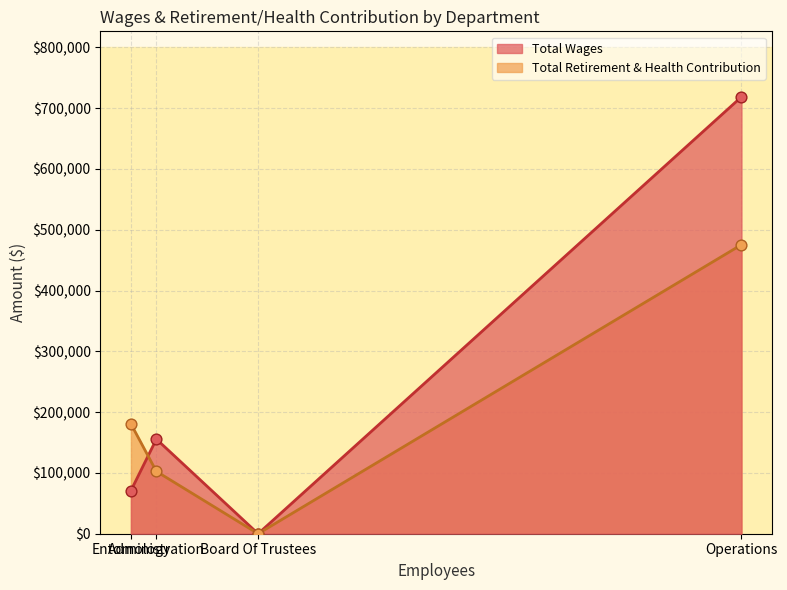

Which series contains the highest Y value?

Total Wages